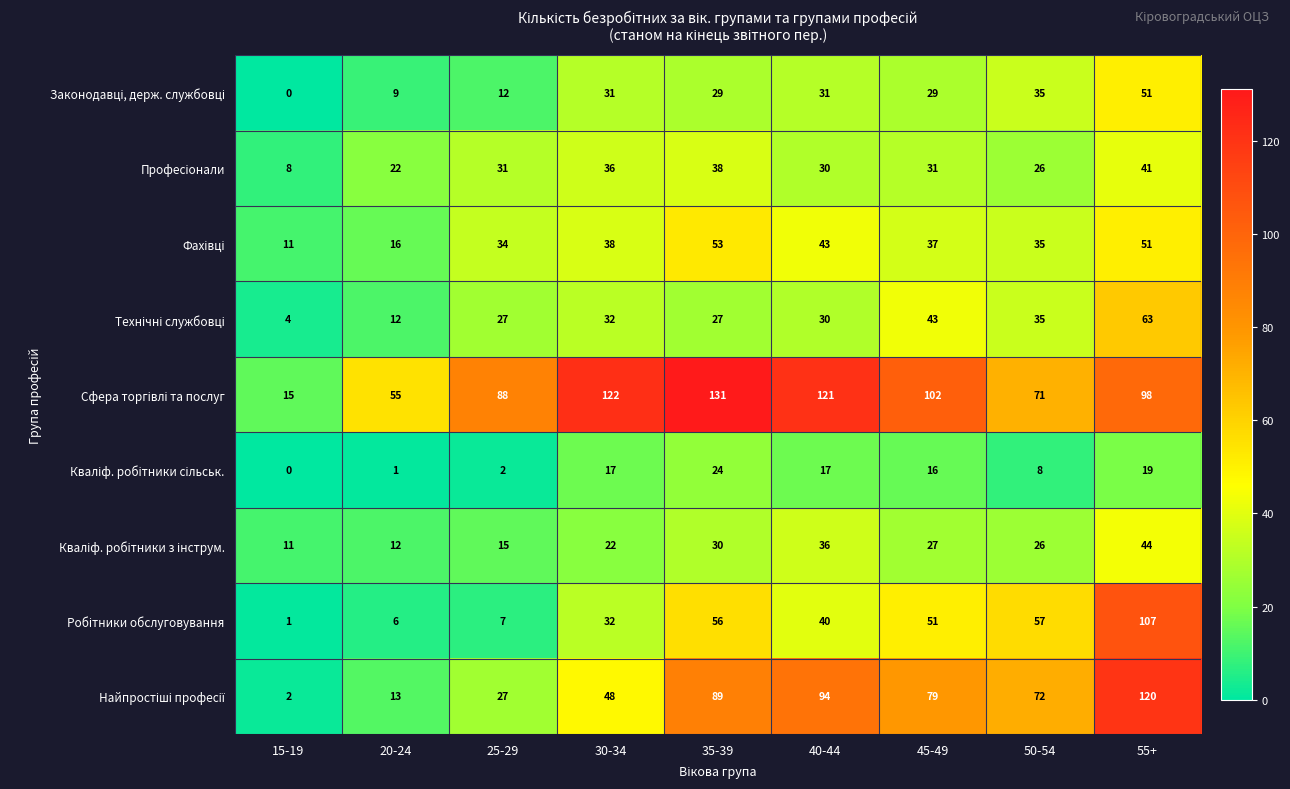

What is the total value across all series at 40-44?

442